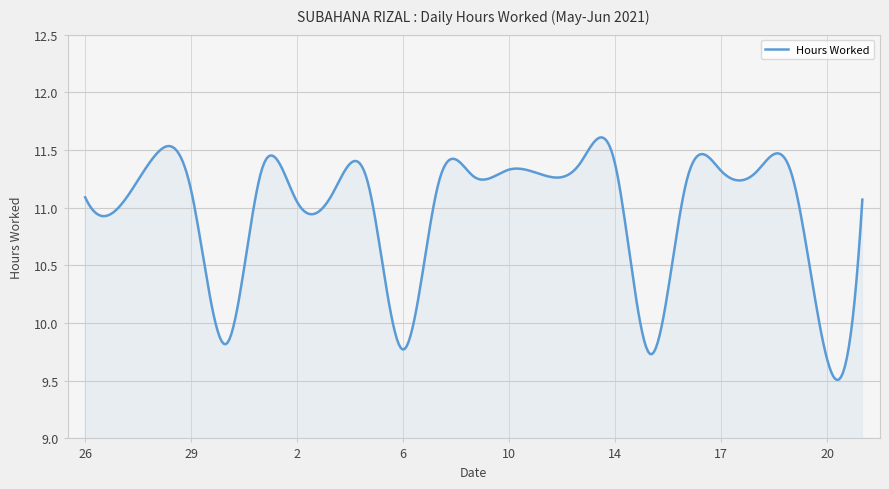

What is the difference between the maximum and minimum values?

2.1